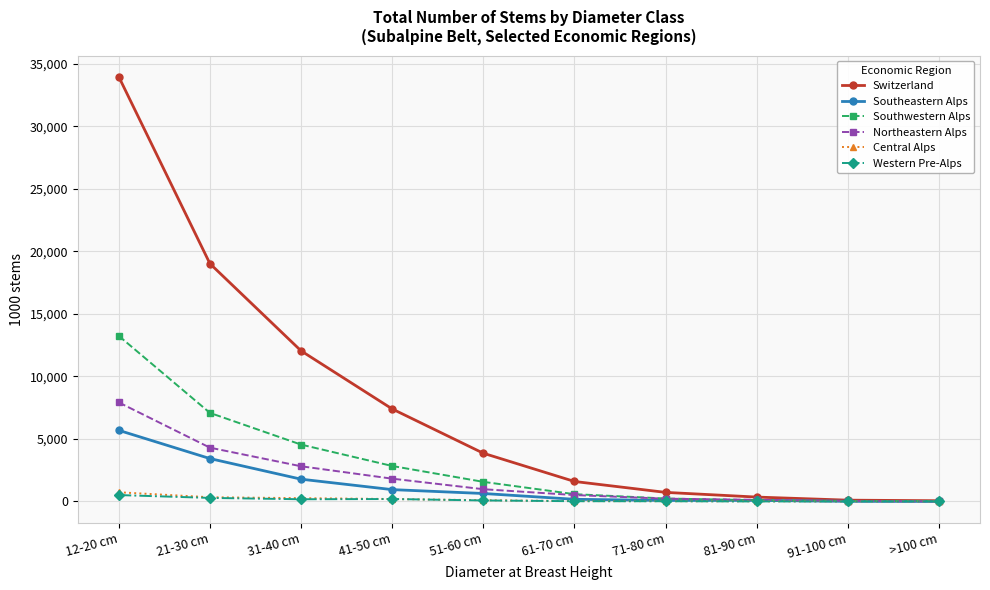

What is the maximum value for Southeastern Alps?

5687